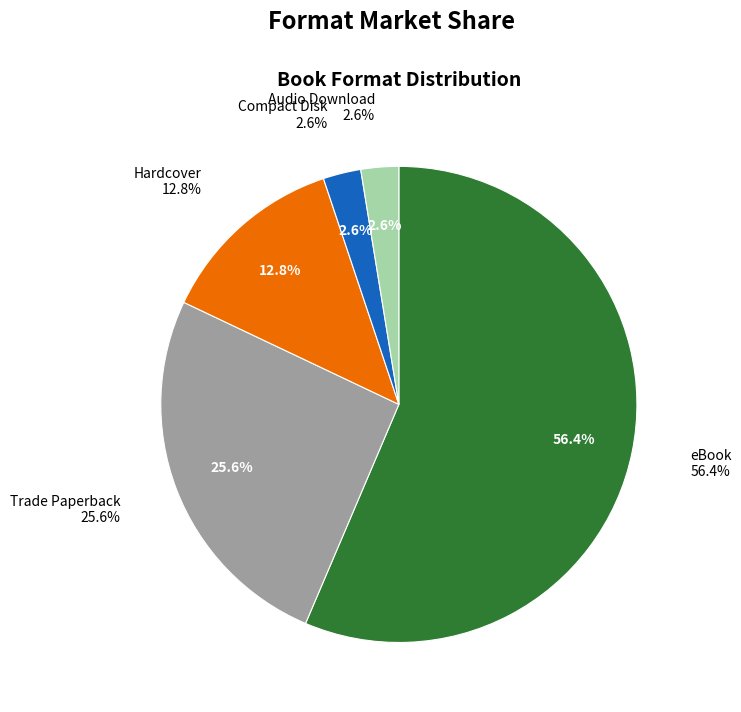

To the nearest percent, what portion does Trade Paperback represent?

26%